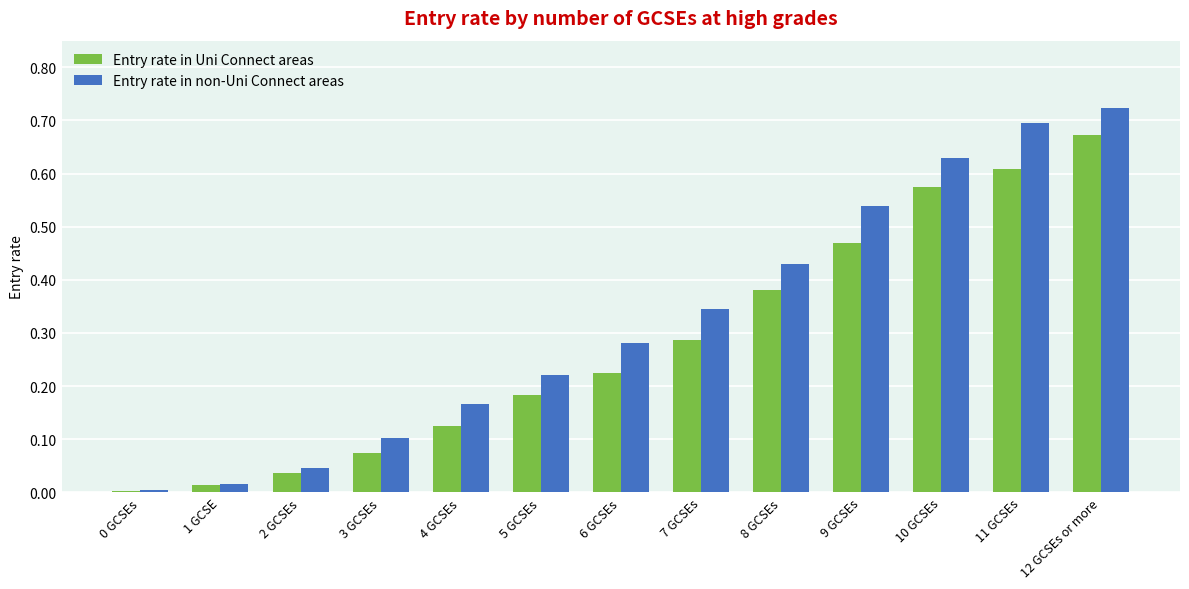

At which category does the chart reach its peak across all series?

12 GCSEs or more